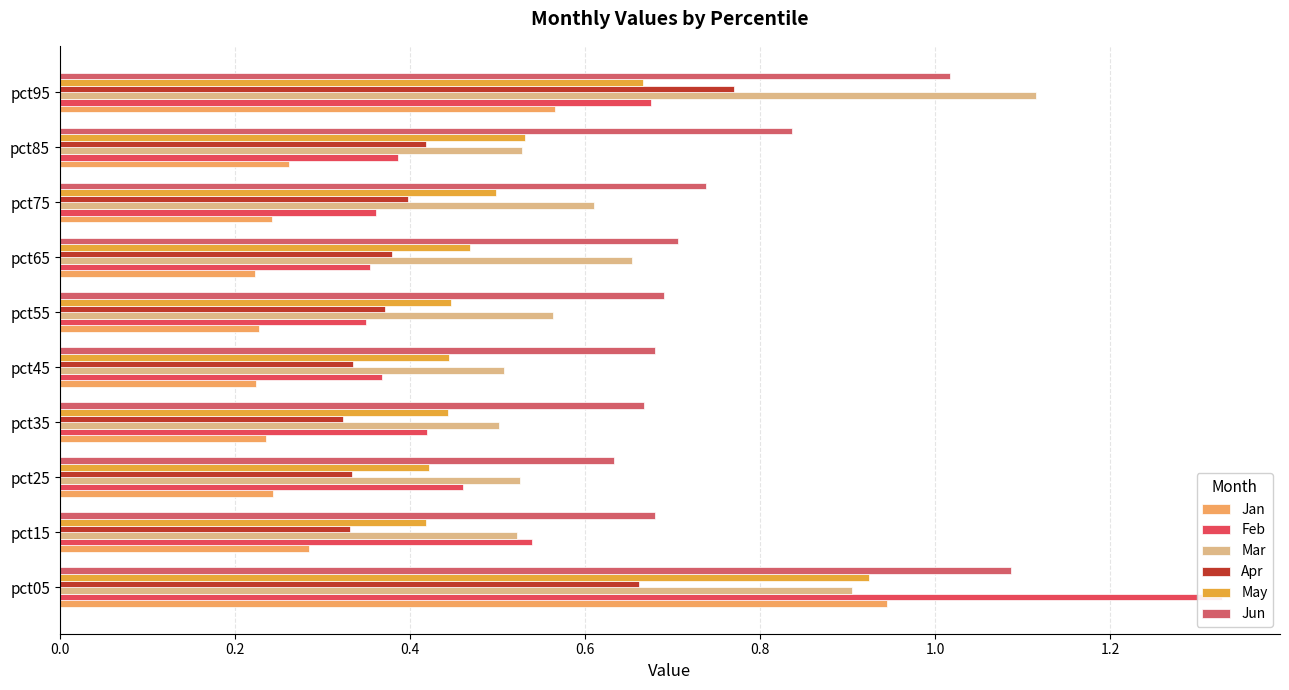

The Mar series shows 0.5 at pct85. True or false?

True